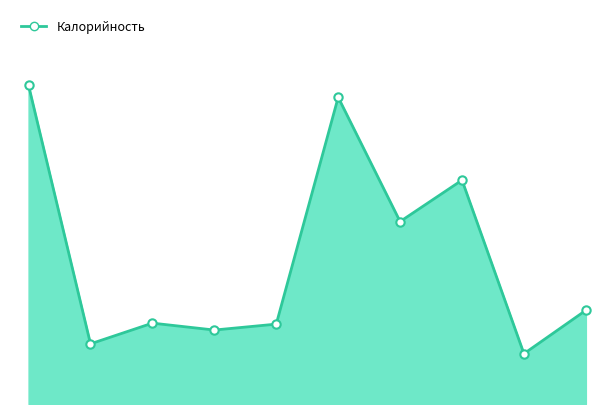

Does the chart display data point markers on the line(s)?

No